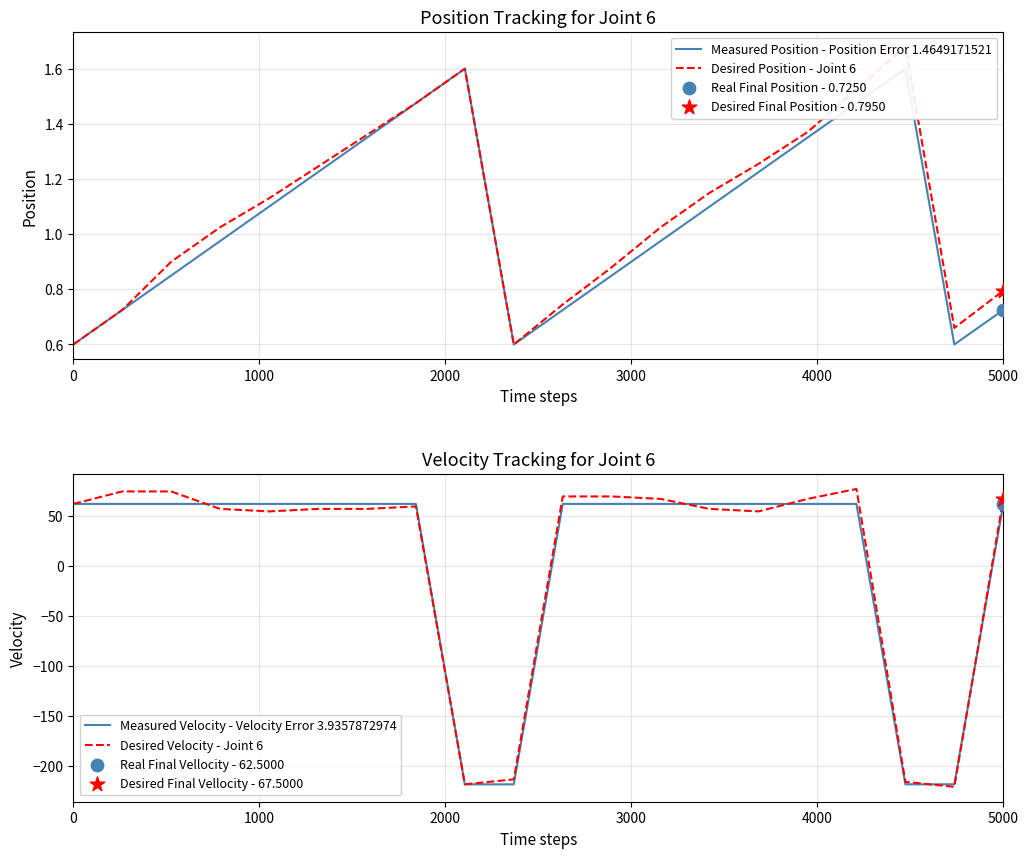

Which series contains the highest Y value?

Desired Velocity - Joint 6